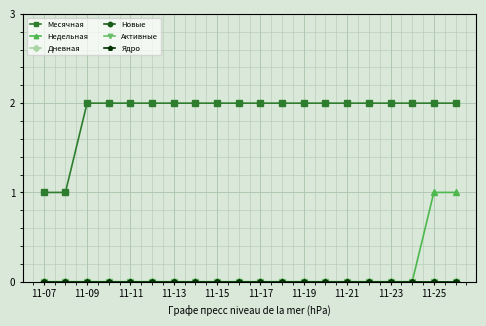

Reading left to right, list all the values displayed in this chart.

Месячная: 1	1	2	2	2	2	2	2	2	2	2	2	2	2	2	2	2	2	2	2
Недельная: 0	0	0	0	0	0	0	0	0	0	0	0	0	0	0	0	0	0	1	1
Дневная: 0	0	0	0	0	0	0	0	0	0	0	0	0	0	0	0	0	0	0	0
Новые: 0	0	0	0	0	0	0	0	0	0	0	0	0	0	0	0	0	0	0	0
Активные: 0	0	0	0	0	0	0	0	0	0	0	0	0	0	0	0	0	0	0	0
Ядро: 0	0	0	0	0	0	0	0	0	0	0	0	0	0	0	0	0	0	0	0